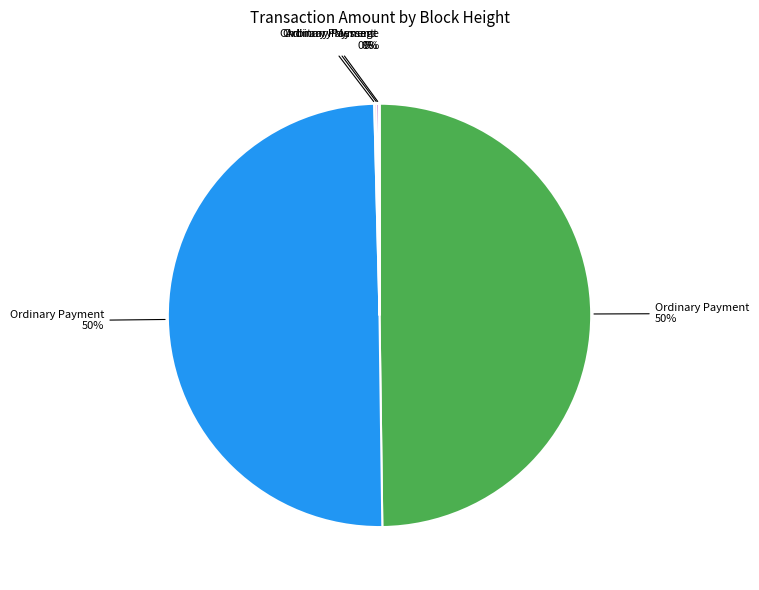

To the nearest percent, what is the average slice percentage?

20%